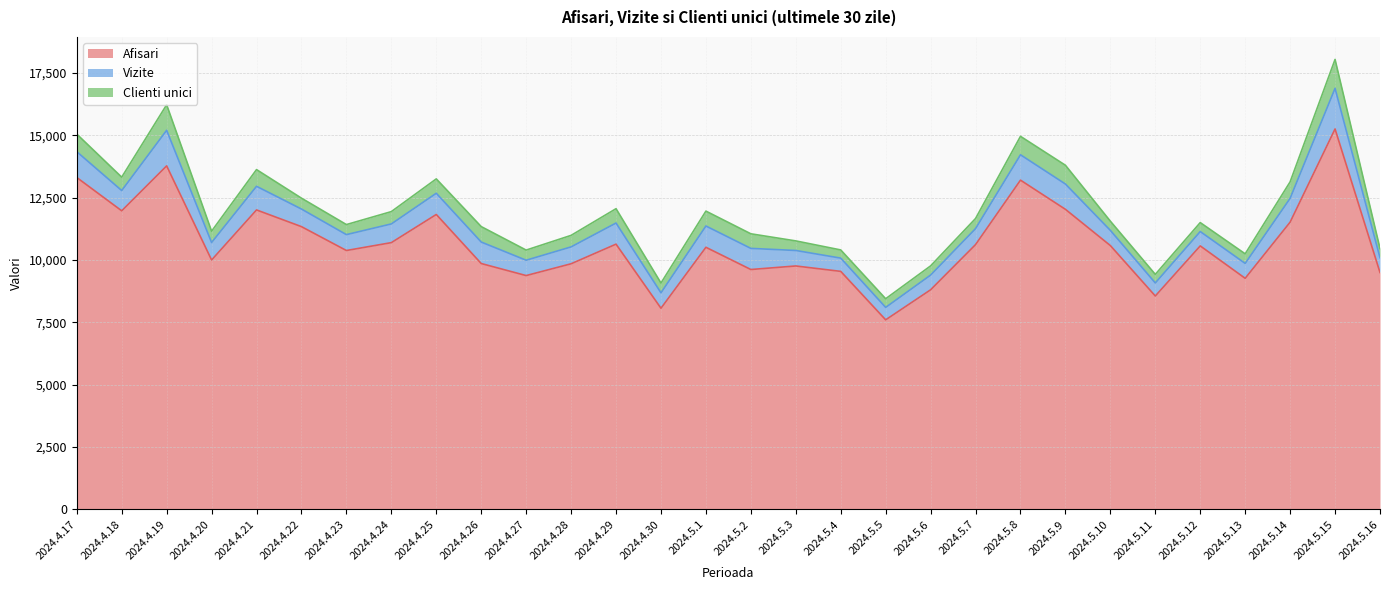

At which category does Vizite reach its first local peak?

2024.4.19